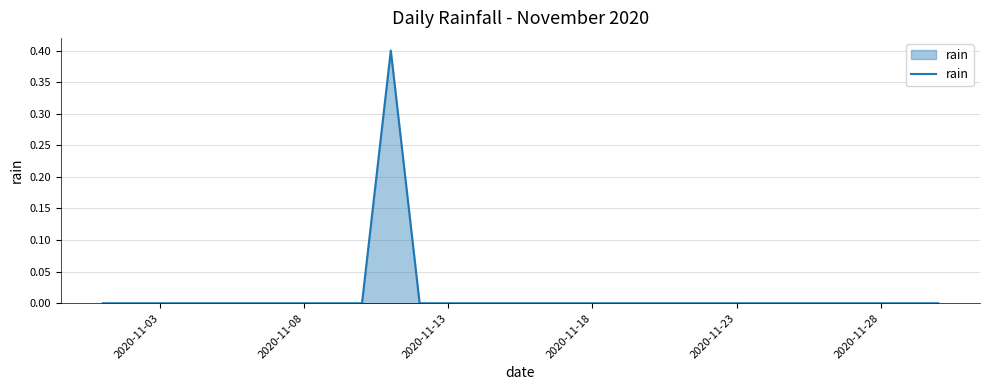

What is the difference between the maximum and minimum values?

0.4